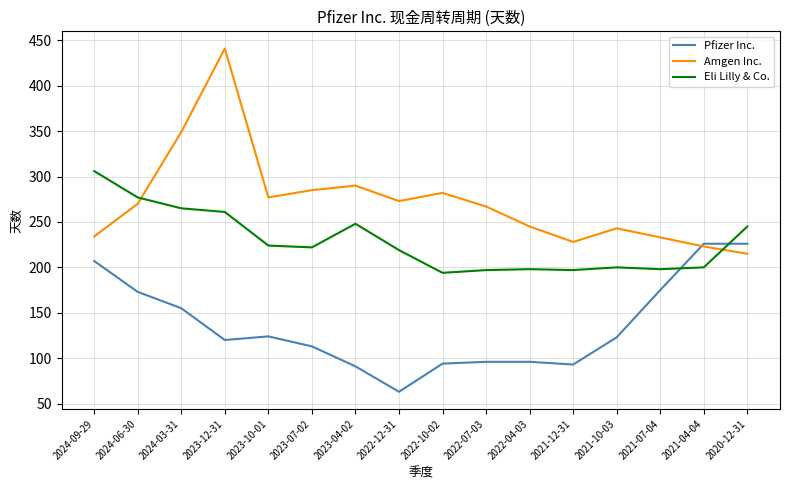

After their last crossing, which series has the higher values: Pfizer Inc. or Amgen Inc.?

Pfizer Inc.